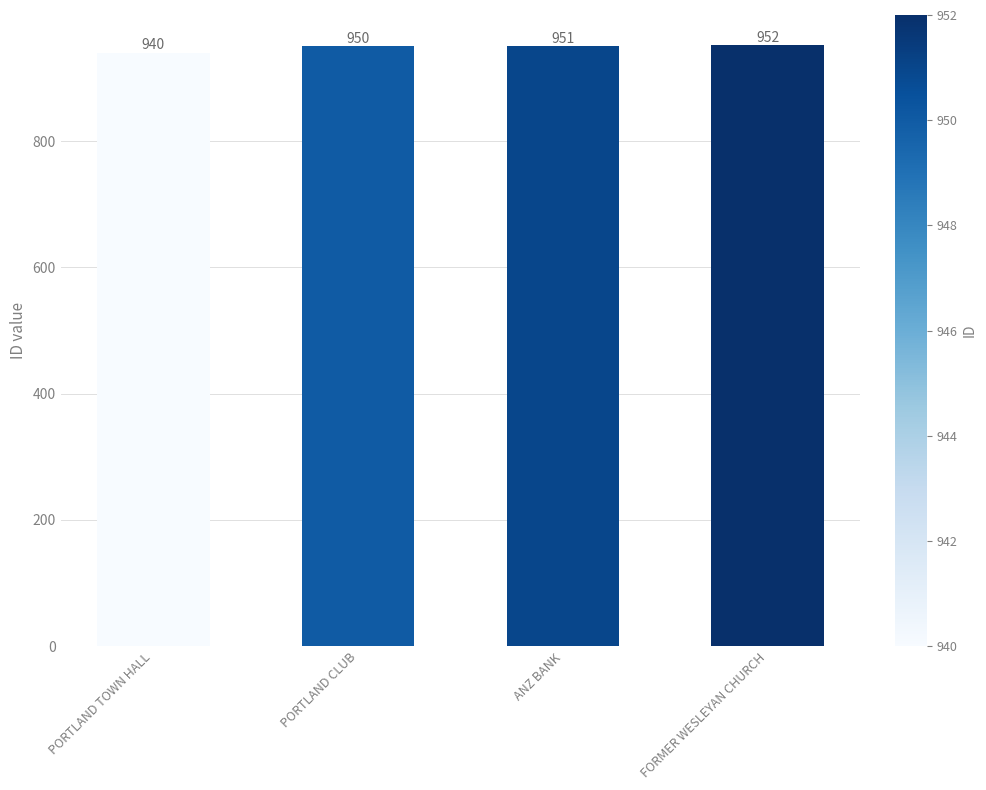

The value at PORTLAND CLUB is 950. True or false?

True